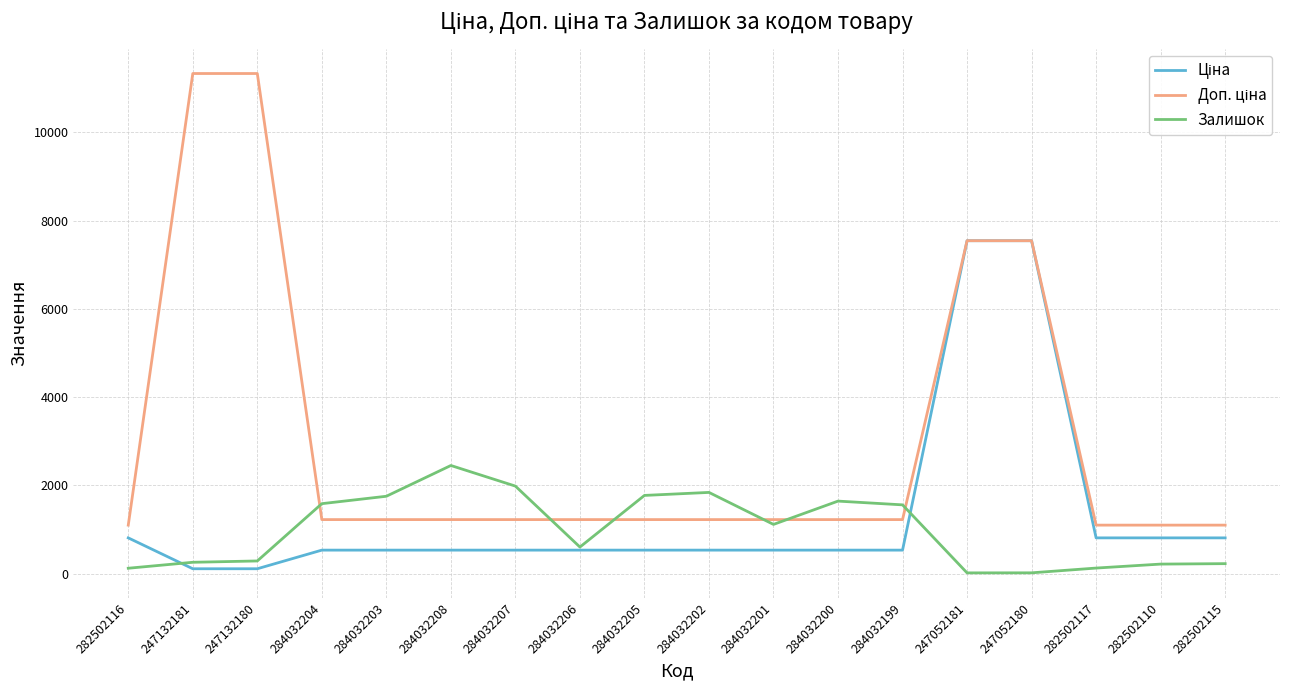

The Залишок series shows 2729.1 at 284032200. True or false?

False